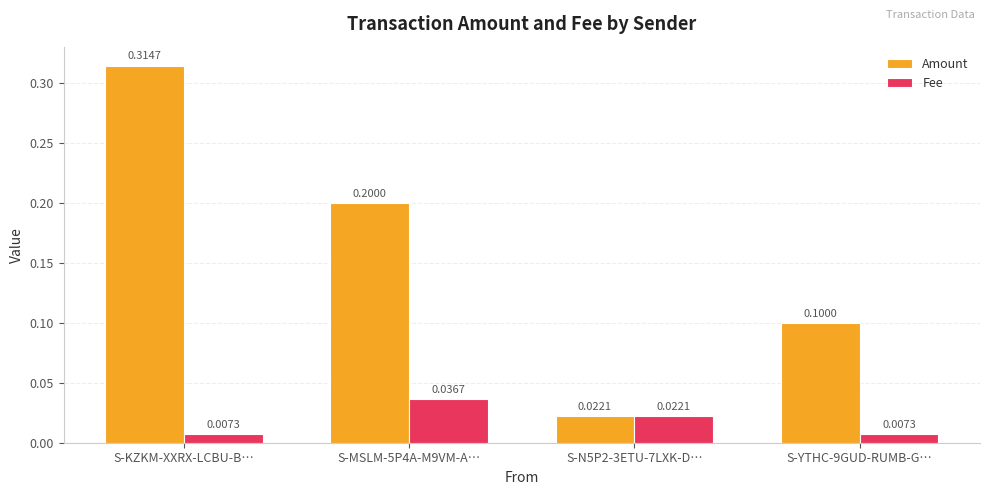

List the series in order of their overall mean, highest first.

Amount, Fee